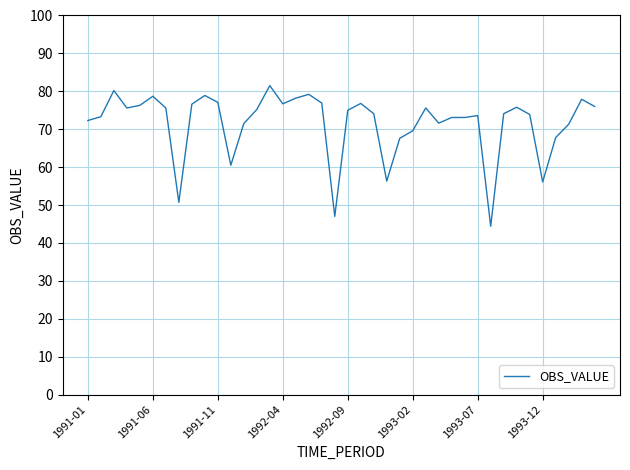

What is the difference between the maximum and minimum values?

37.1